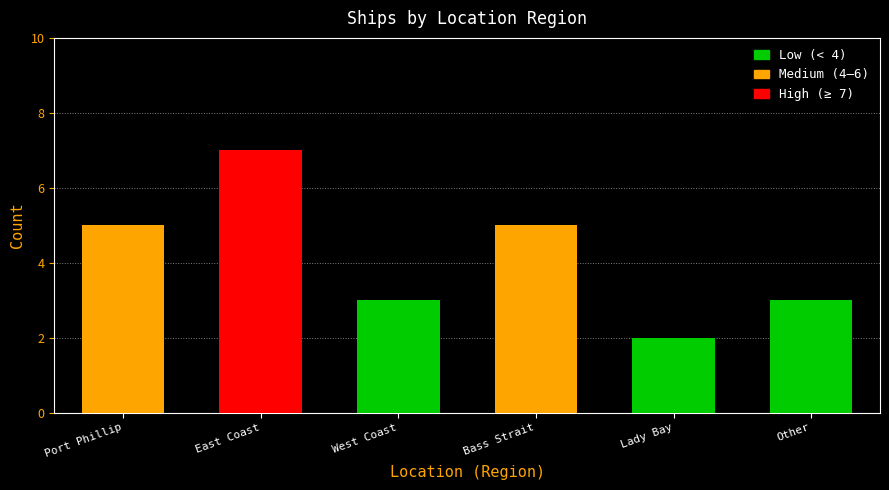

What is the greatest value displayed?

7